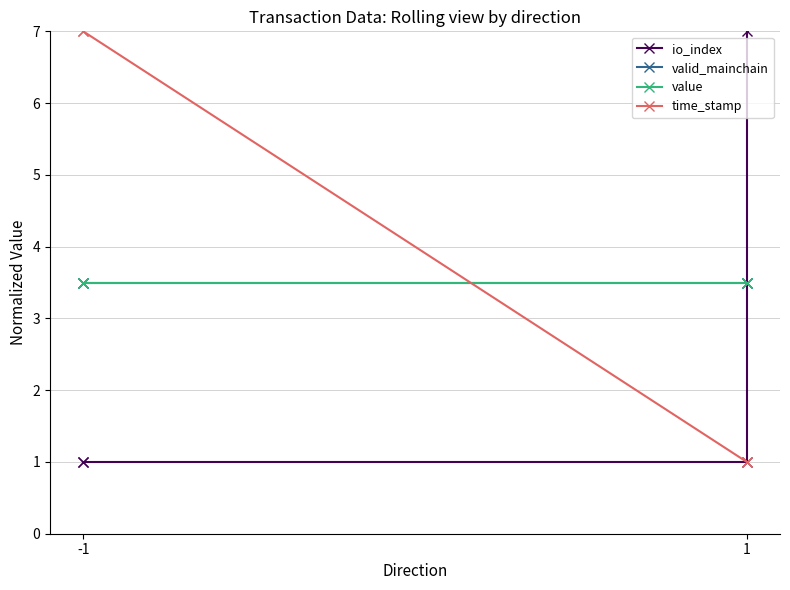

Count the io_index values in the range 1 to 7.

4